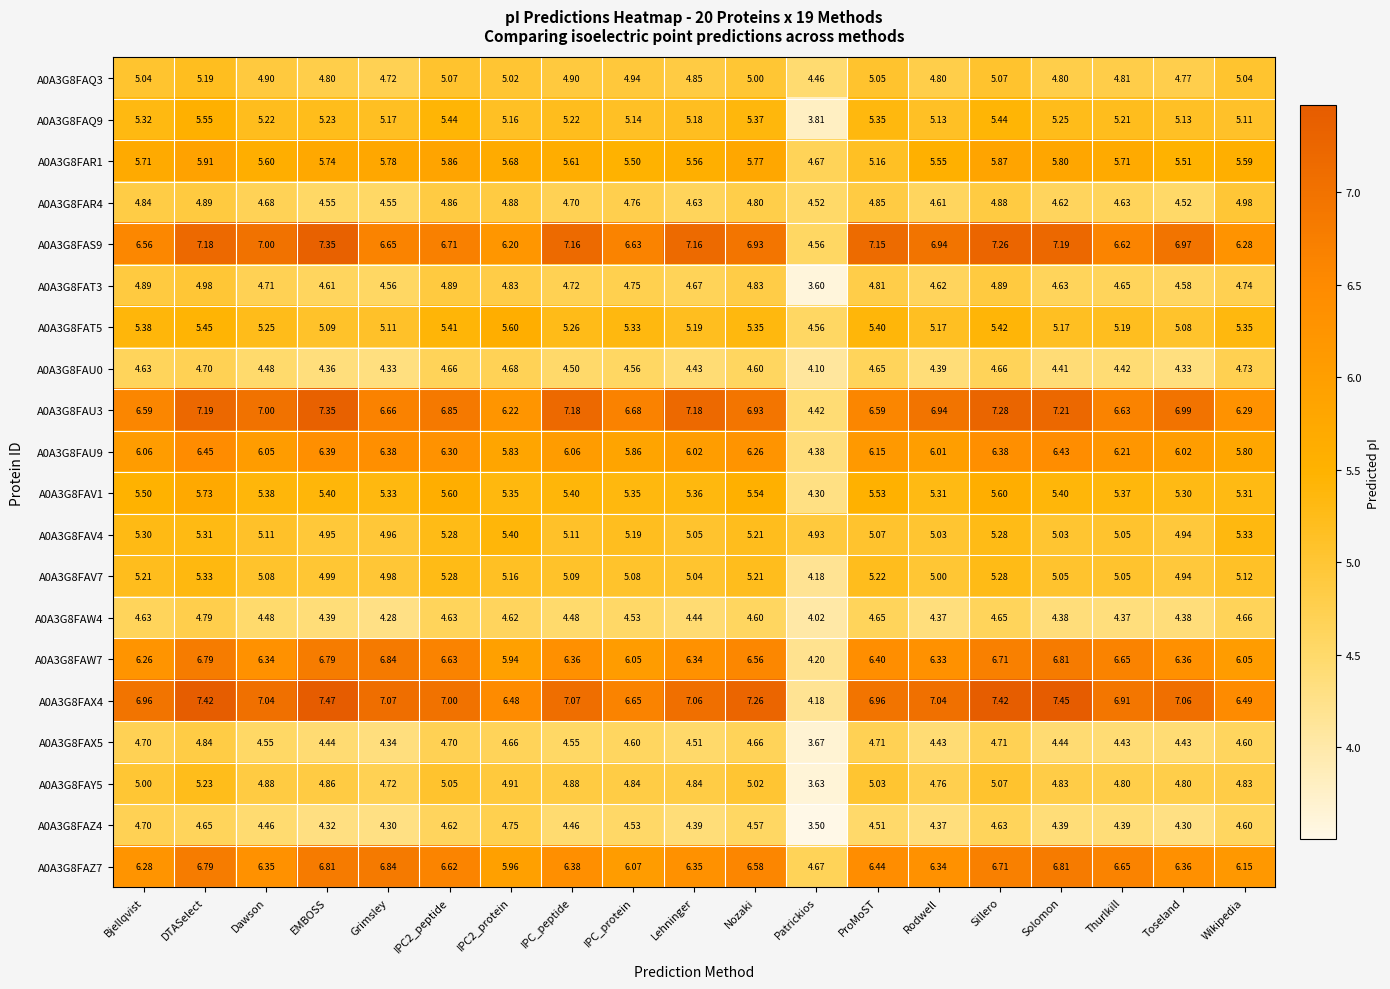

At which category is the sum across all series the highest?

DTASelect